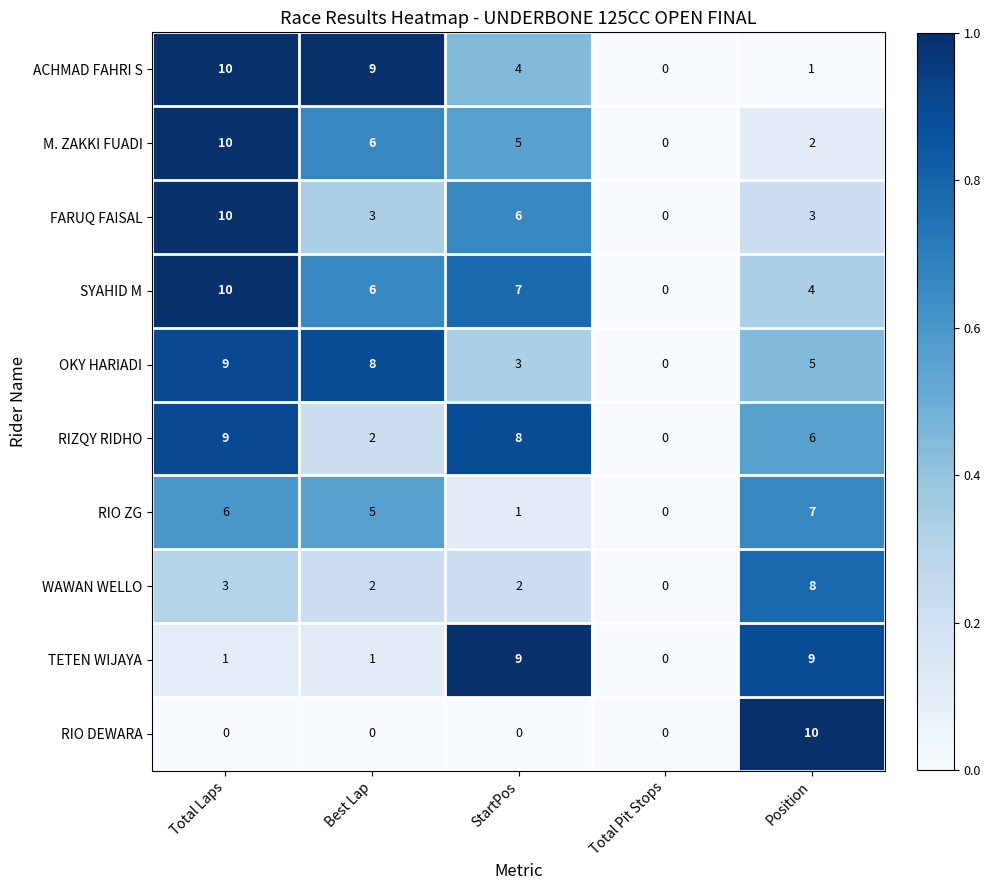

What is the maximum value shown in the chart?

10